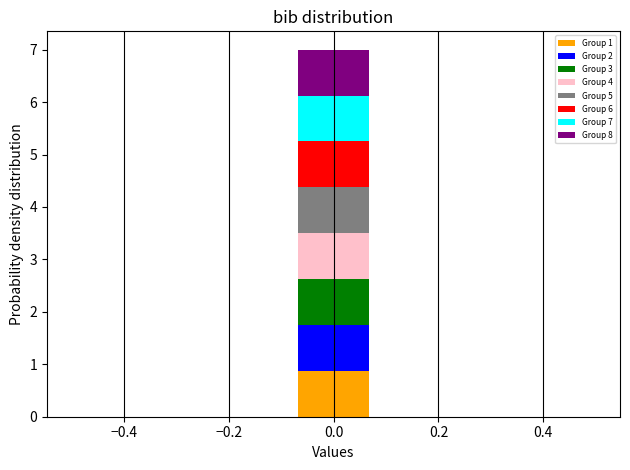

Reading left to right, transcribe this chart: for each stacked bar, give the range it covers on the x-axis and its total height. Neither the bar edges nor the heights are printed on the chart, so give them approximately, as read against the axes.

-0.50 to -0.36: 0
-0.36 to -0.22: 0
-0.22 to -0.08: 0
-0.08 to 0.08: 7
0.08 to 0.22: 0
0.22 to 0.36: 0
0.36 to 0.50: 0